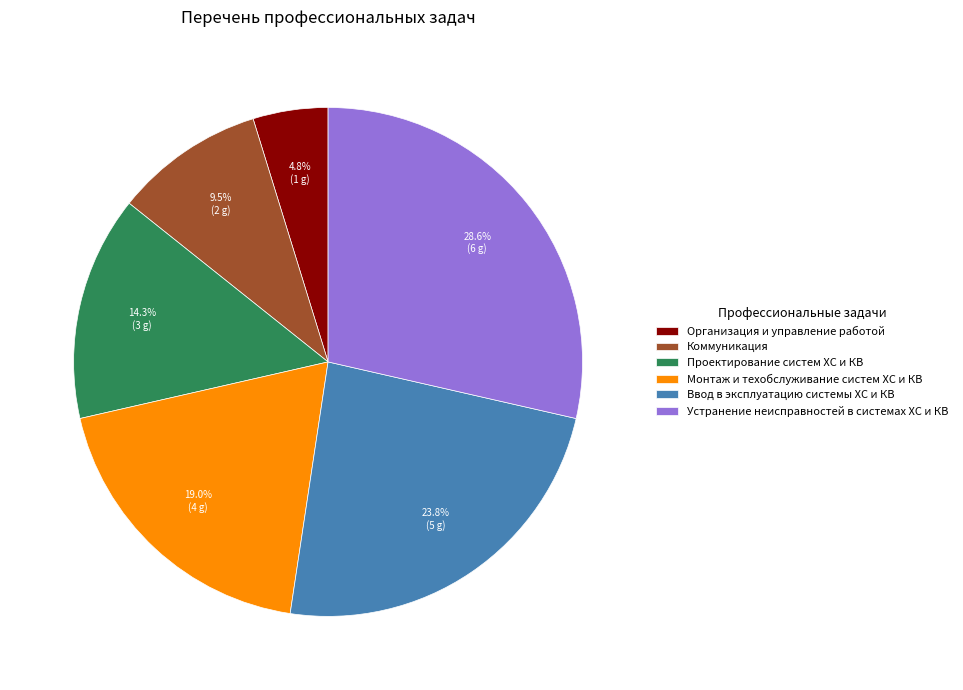

What percentage do Проектирование систем ХС и КВ and Ввод в эксплуатацию системы ХС и КВ together represent?

38.1%